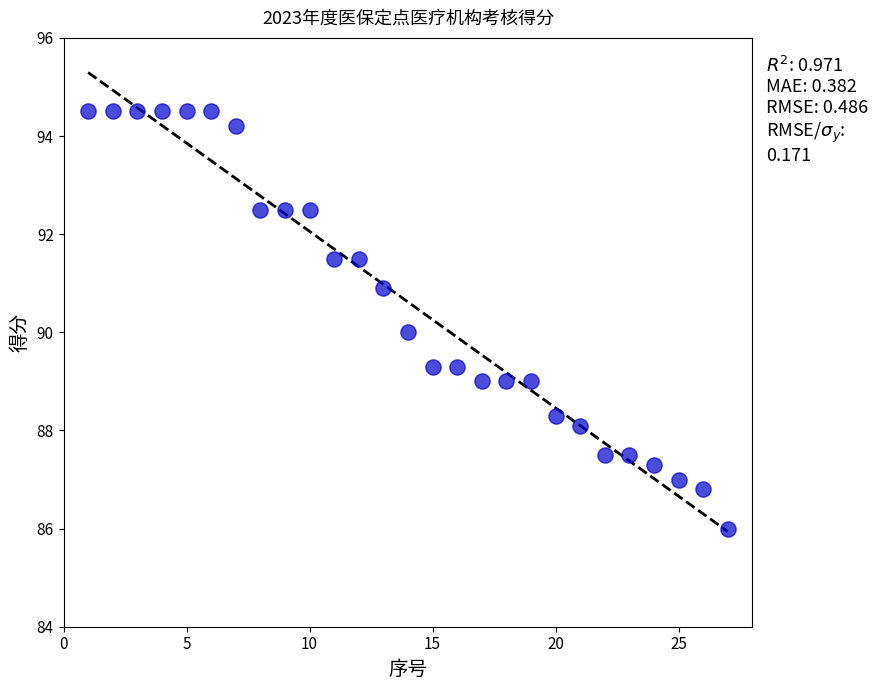

What is the range of Y values (max minus min)?

8.5